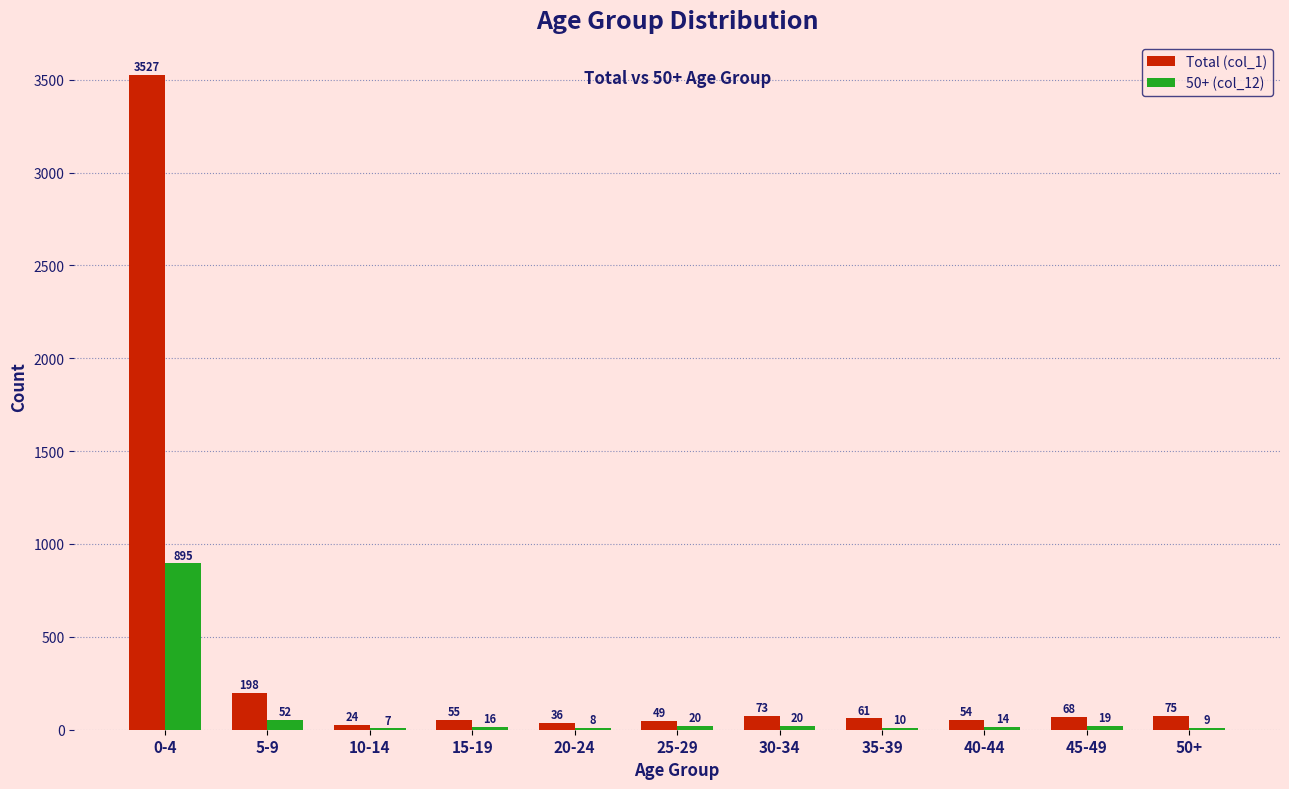

Which series has the largest total across all categories?

Total (col_1)